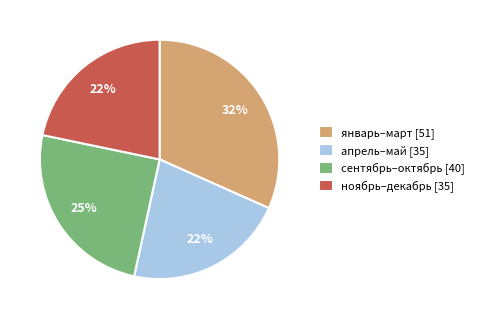

To the nearest percent, what is the average slice percentage?

25%